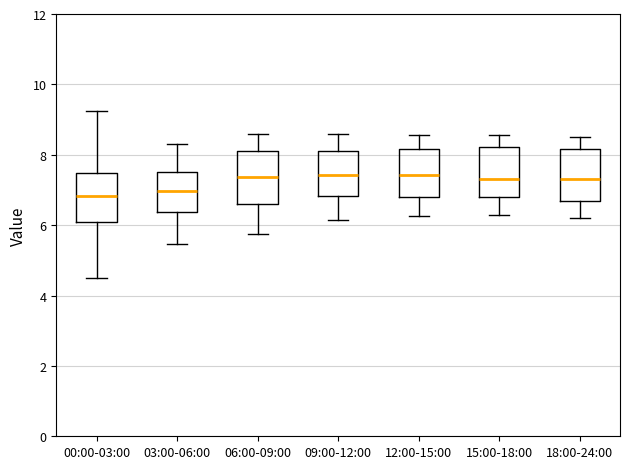

Reading left to right, read every box against the y-axis: the position of its median line, the range the box covers, and the ends of its whiskers. The values are not printed on the chart, so give them approximately, as read against the axis.

00:00-03:00: median 6.8, box 6.0 to 7.4, whiskers 4.6 to 9.2
03:00-06:00: median 7.0, box 6.4 to 7.6, whiskers 5.4 to 8.4
06:00-09:00: median 7.4, box 6.6 to 8.2, whiskers 5.8 to 8.6
09:00-12:00: median 7.4, box 6.8 to 8.2, whiskers 6.2 to 8.6
12:00-15:00: median 7.4, box 6.8 to 8.2, whiskers 6.2 to 8.6
15:00-18:00: median 7.4, box 6.8 to 8.2, whiskers 6.4 to 8.6
18:00-24:00: median 7.4, box 6.6 to 8.2, whiskers 6.2 to 8.6